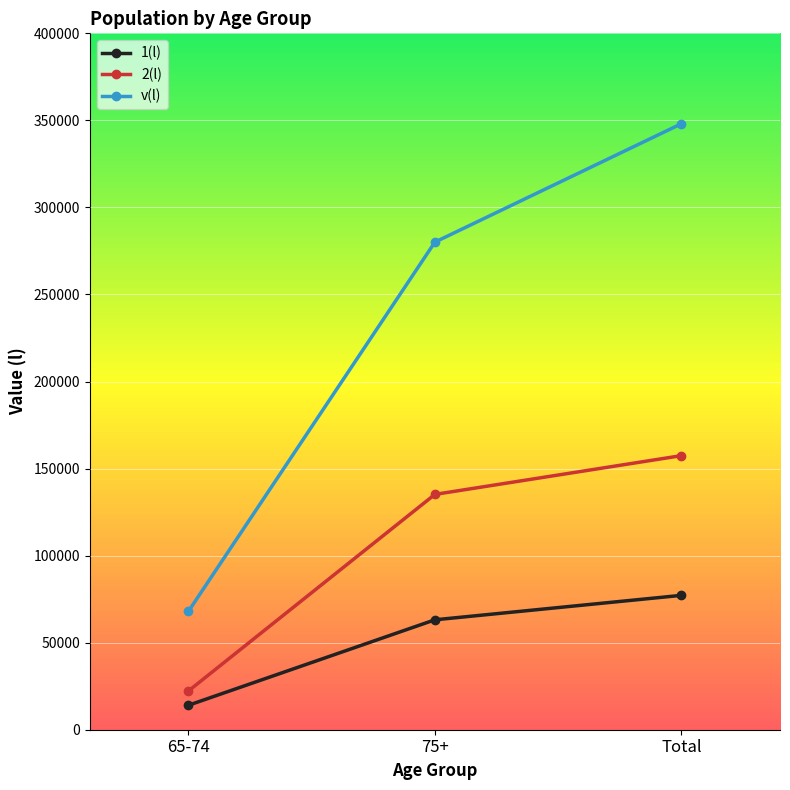

Is it true that v(l) equals 109352 at Total?

False